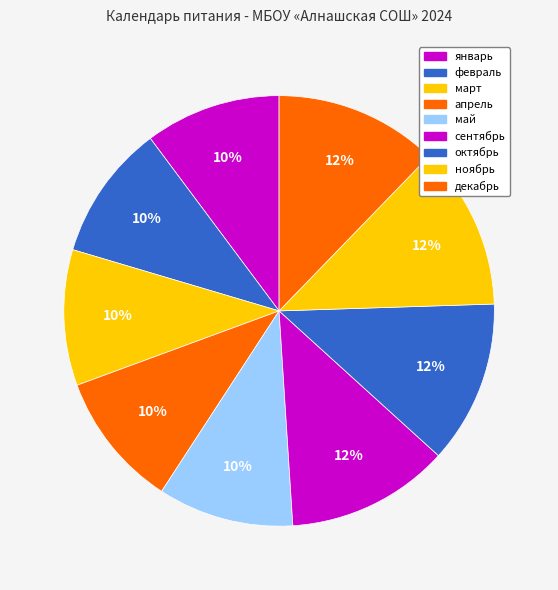

To the nearest percent, what portion does ноябрь represent?

12%